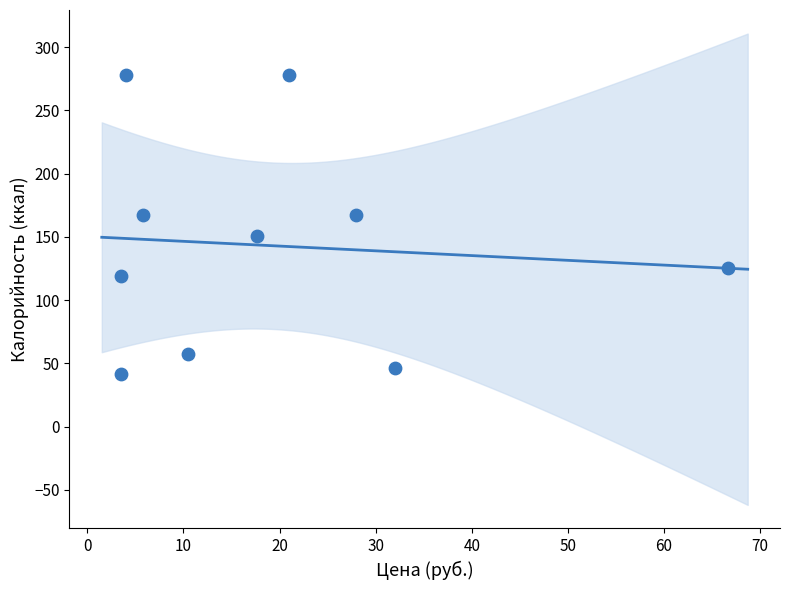

What is the range of X values (max minus min)?

63.2